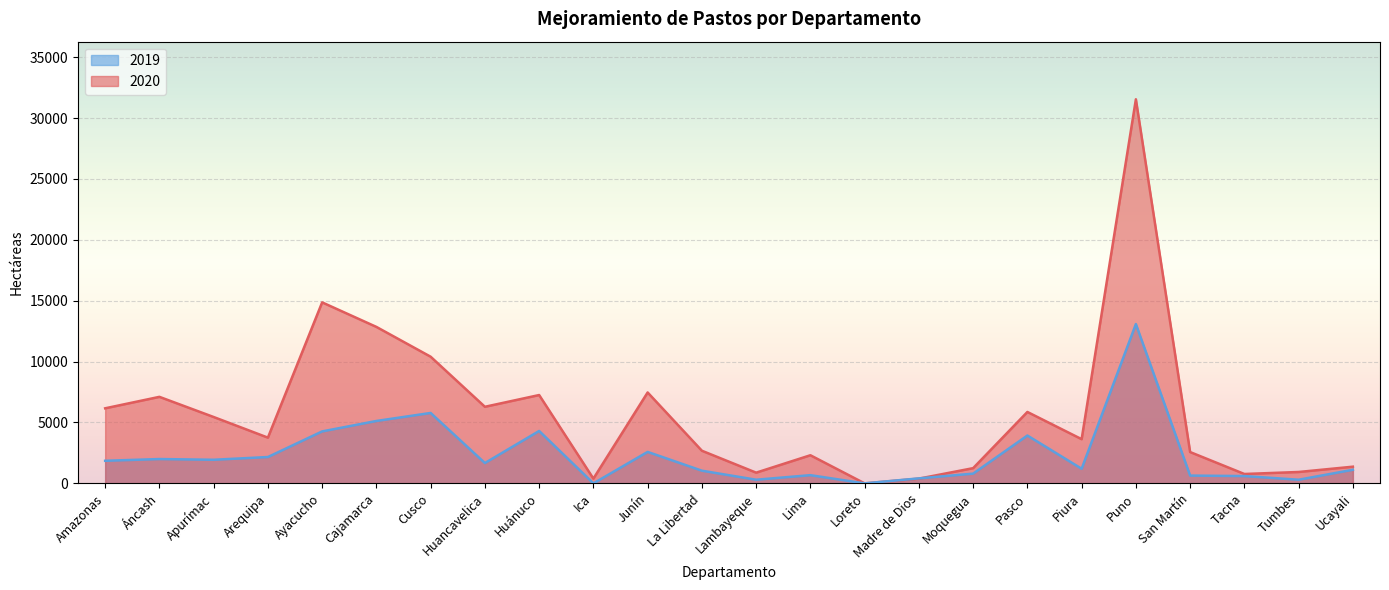

What is the label of the 23rd point from the left?

Tumbes